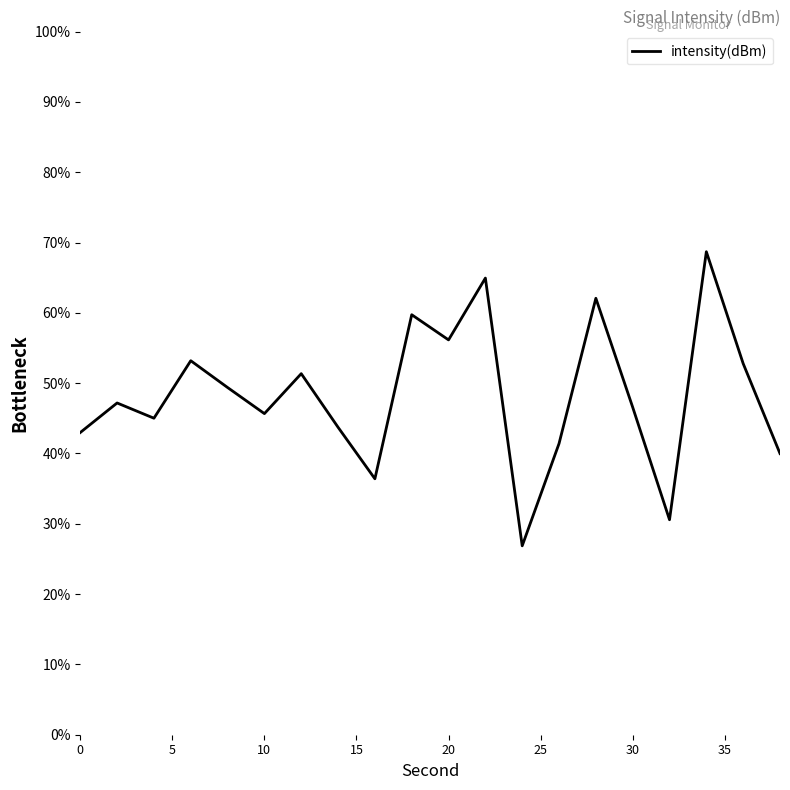

Reading left to right, transcribe all the data shown in this chart.

43.0	47.2	45.0	53.2	49.4	45.7	51.3	43.7	36.4	59.7	56.1	64.9	26.9	41.4	62.1	46.6	30.6	68.7	52.8	40.0